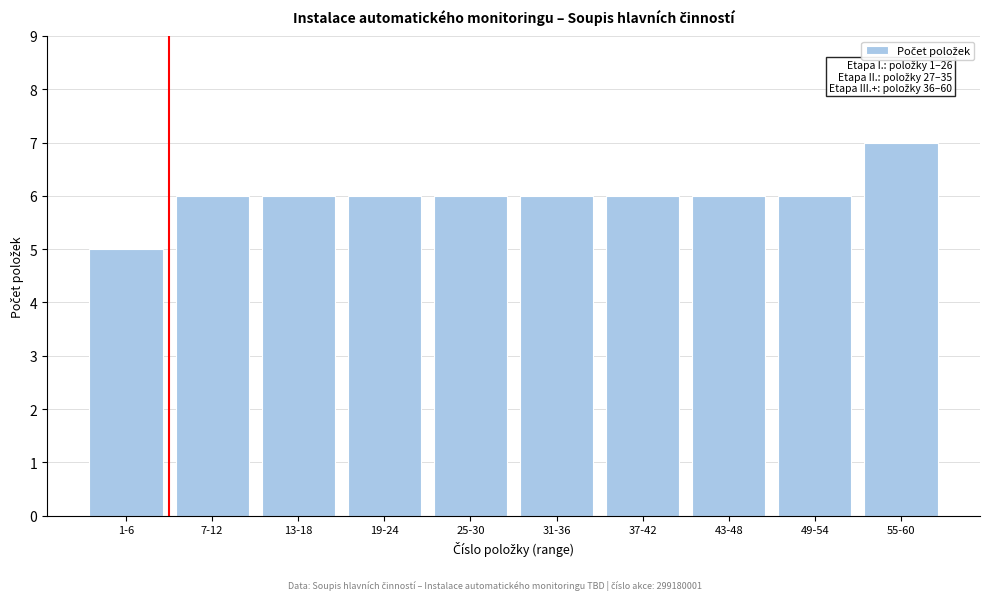

Reading left to right, list all the values displayed in this chart.

5	6	6	6	6	6	6	6	6	7